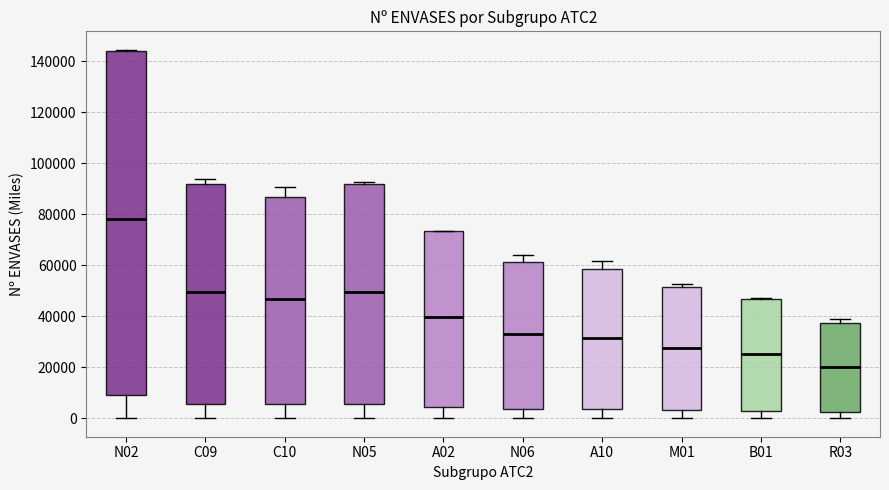

Which box has the lowest median line?

R03